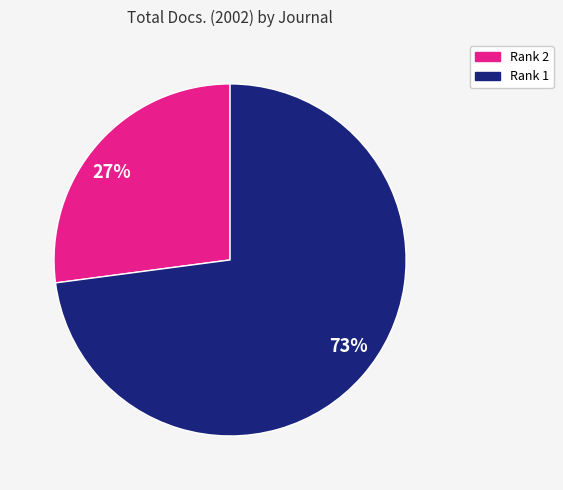

To the nearest percent, what percentage of the pie is 27%?

27%